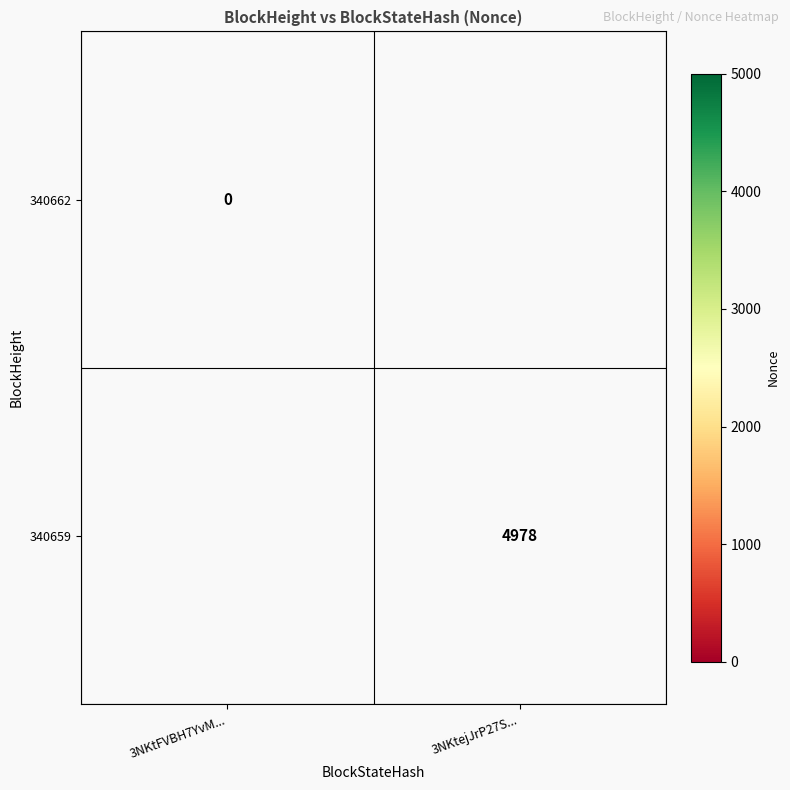

Read the 340659 value at 3NKtejJrP27S....

4978.0